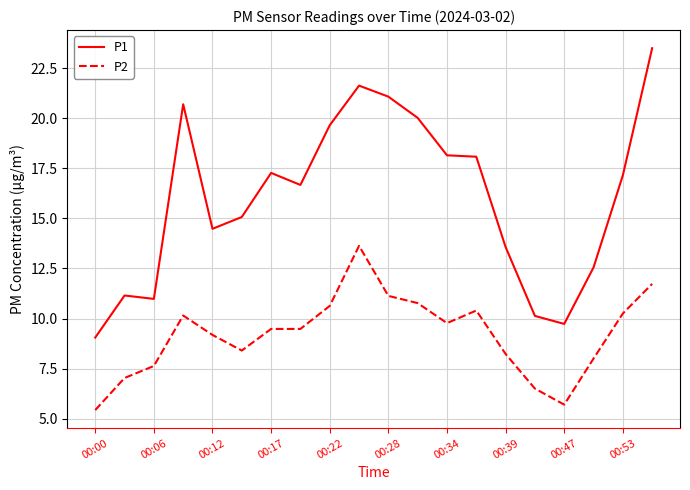

True or false: P2 and P1 cross at least once.

False